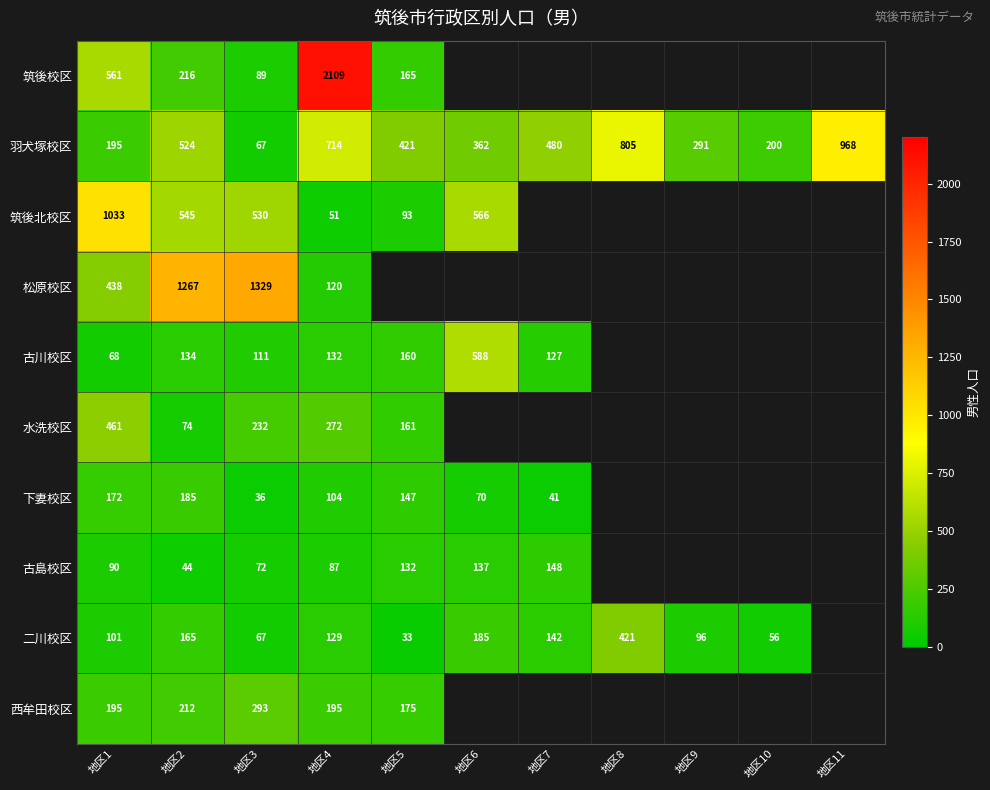

How many series are shown in this chart?

10